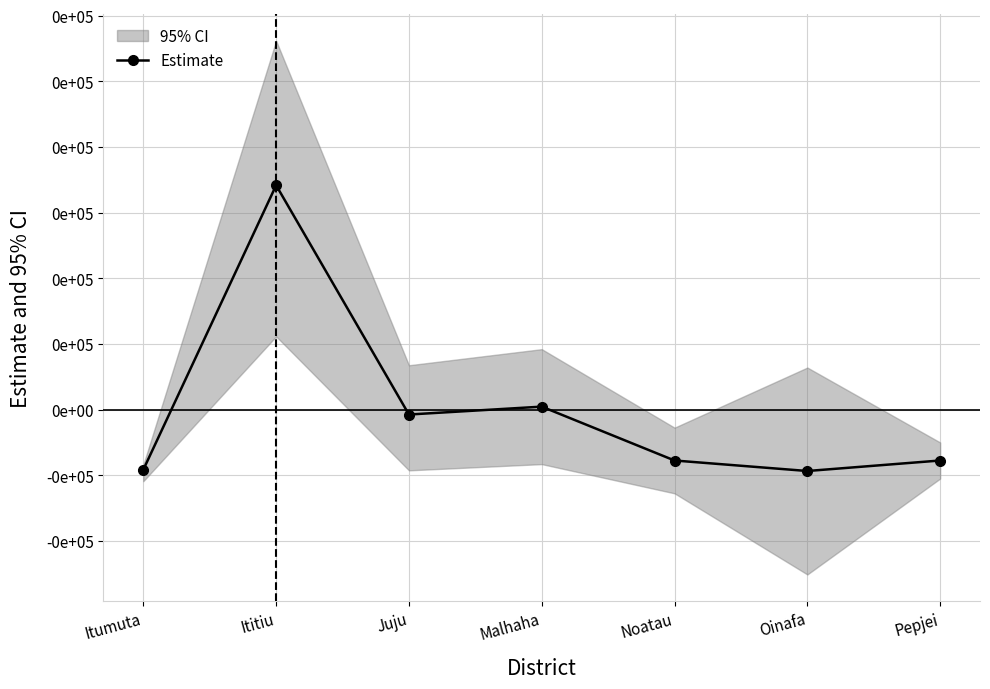

The value at Noatau is -77.3. True or false?

True